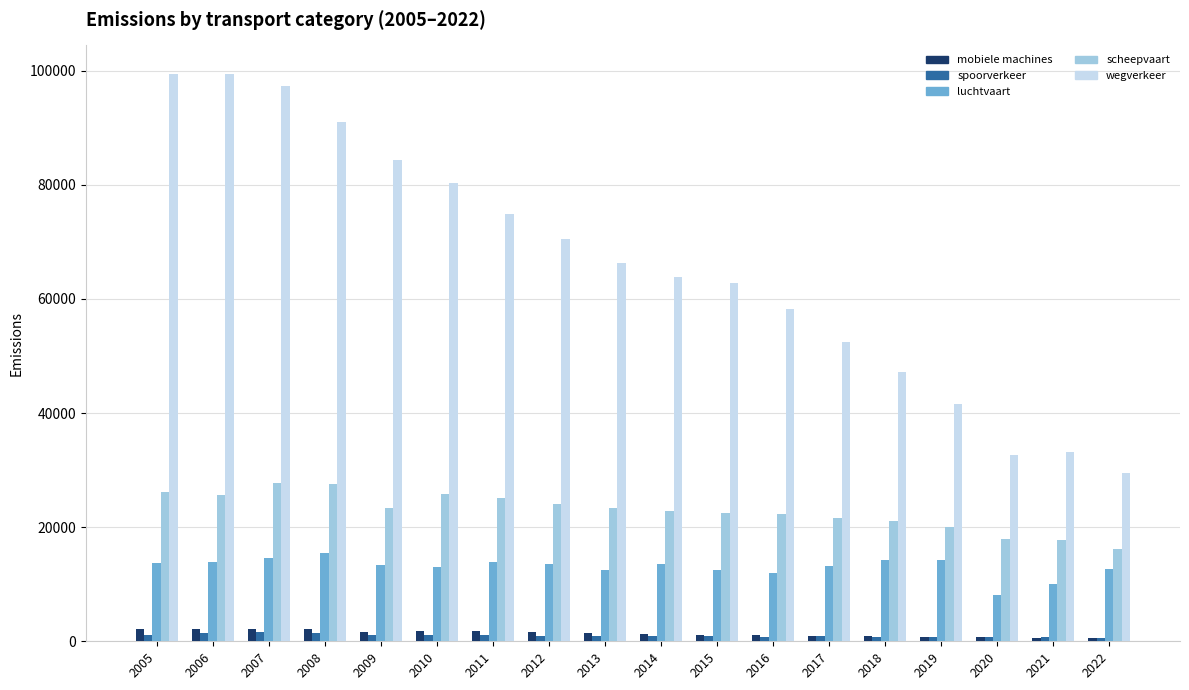

The value of luchtvaart at 2017 is 13204. True or false?

True